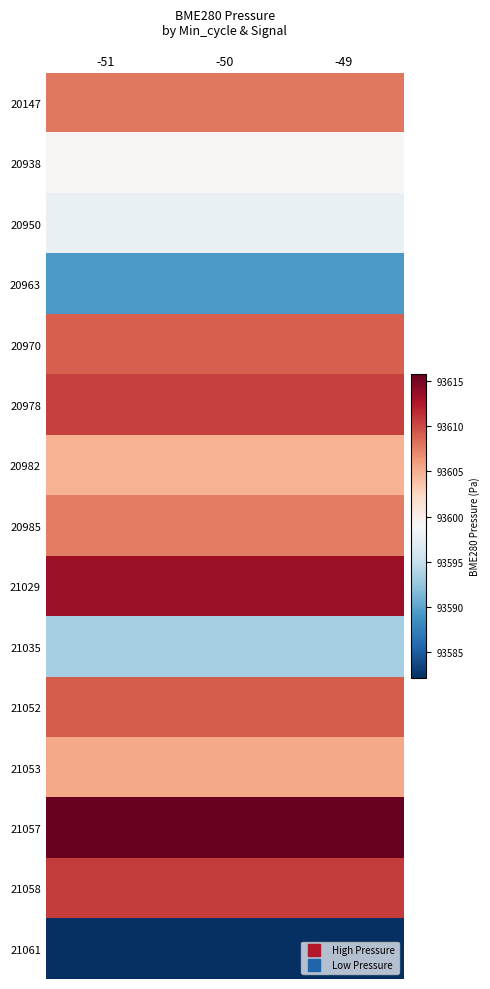

Rank the series at -51 from highest to lowest value.

21057, 21029, 21058, 20978, 21052, 20970, 20147, 20985, 21053, 20982, 20938, 20950, 21035, 20963, 21061